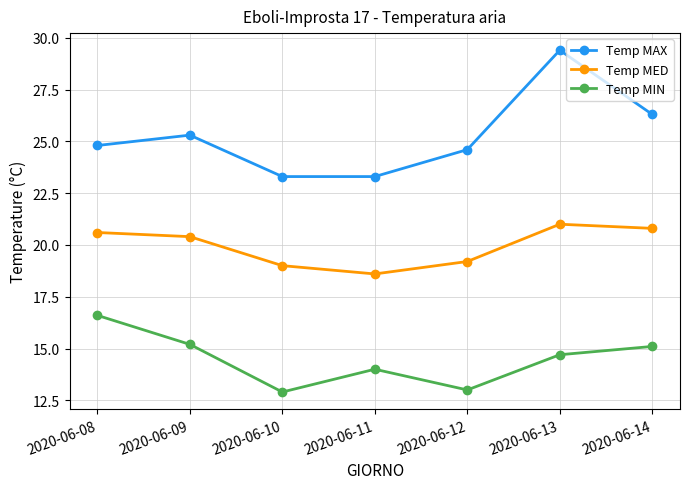

True or false: Temp MED has a value of 20.8 at 2020-06-14.

True